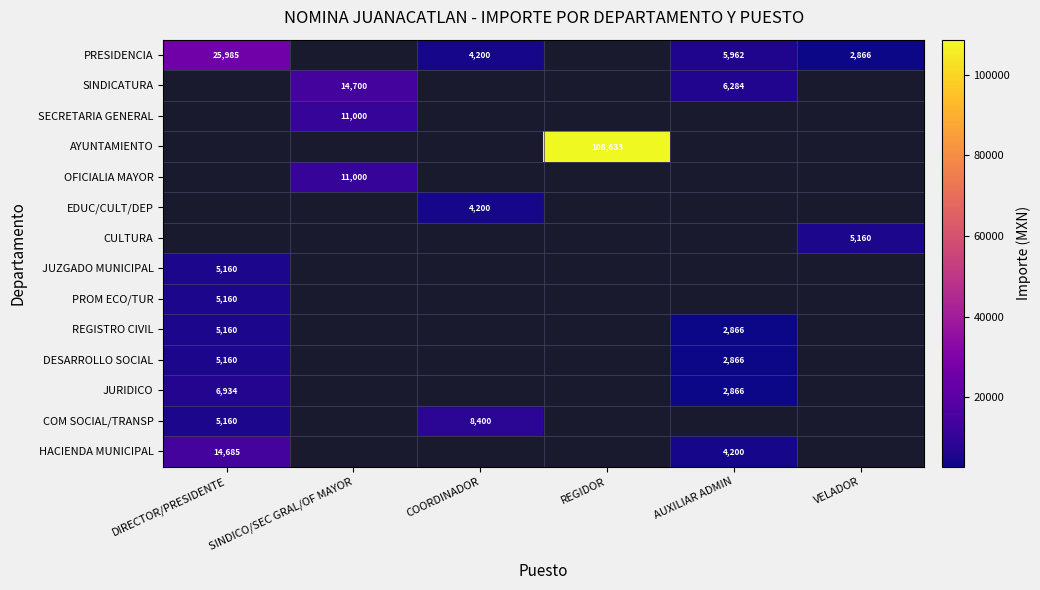

At which category does the chart reach its peak across all series?

REGIDOR